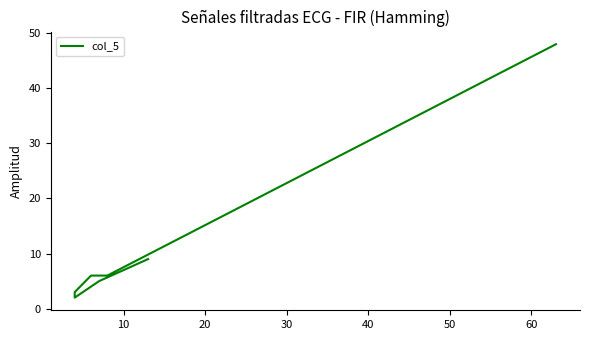

Between 50 and 8, which is larger?

50